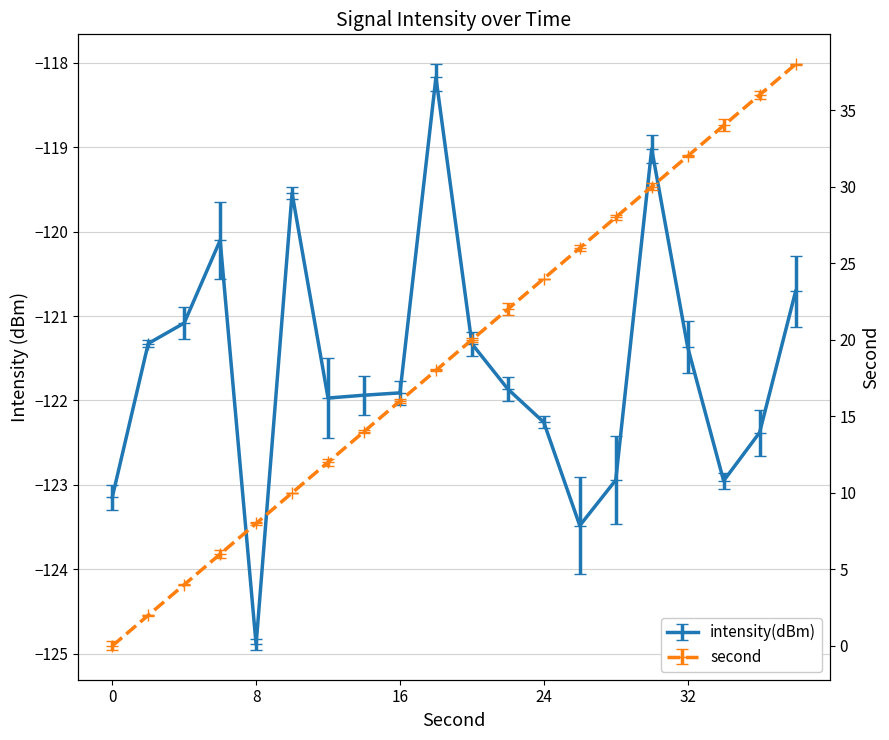

In intensity(dBm), how many points are lower than both neighbors (excluding endpoints)?

4